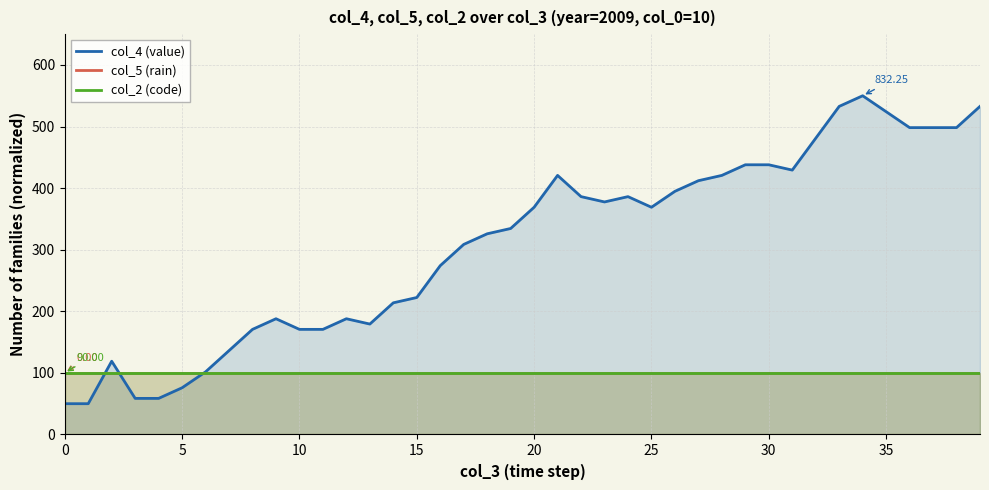

How many data points in col_4 (value) are above 368?

20